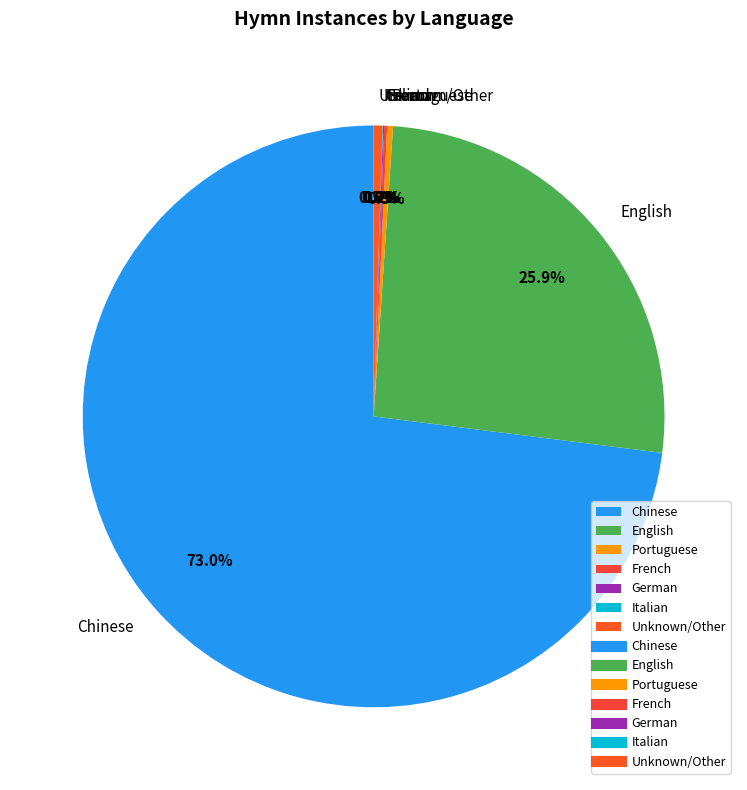

Which slice is the largest?

Chinese